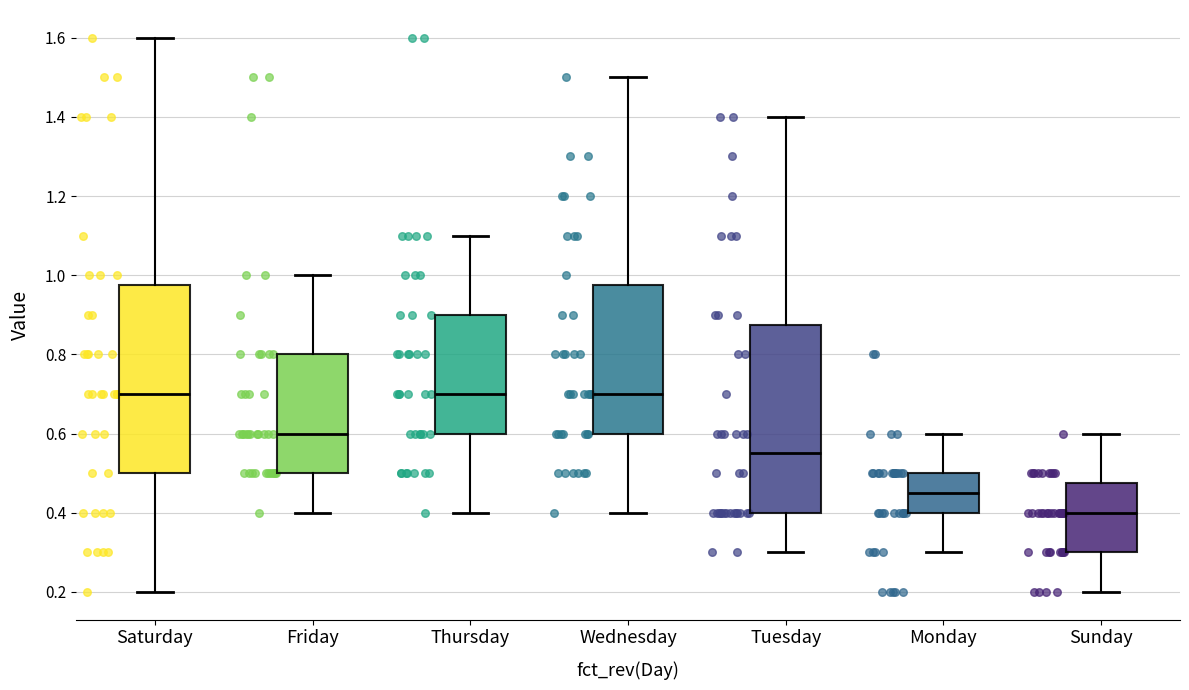

Reading left to right, read every box against the y-axis: the position of its median line, the range the box covers, and the ends of its whiskers. The values are not printed on the chart, so give them approximately, as read against the axis.

Saturday: median 0.70, box 0.50 to 0.98, whiskers 0.20 to 1.60
Friday: median 0.60, box 0.50 to 0.80, whiskers 0.40 to 1.00
Thursday: median 0.70, box 0.60 to 0.90, whiskers 0.40 to 1.10
Wednesday: median 0.70, box 0.60 to 0.98, whiskers 0.40 to 1.50
Tuesday: median 0.56, box 0.40 to 0.88, whiskers 0.30 to 1.40
Monday: median 0.46, box 0.40 to 0.50, whiskers 0.30 to 0.60
Sunday: median 0.40, box 0.30 to 0.48, whiskers 0.20 to 0.60